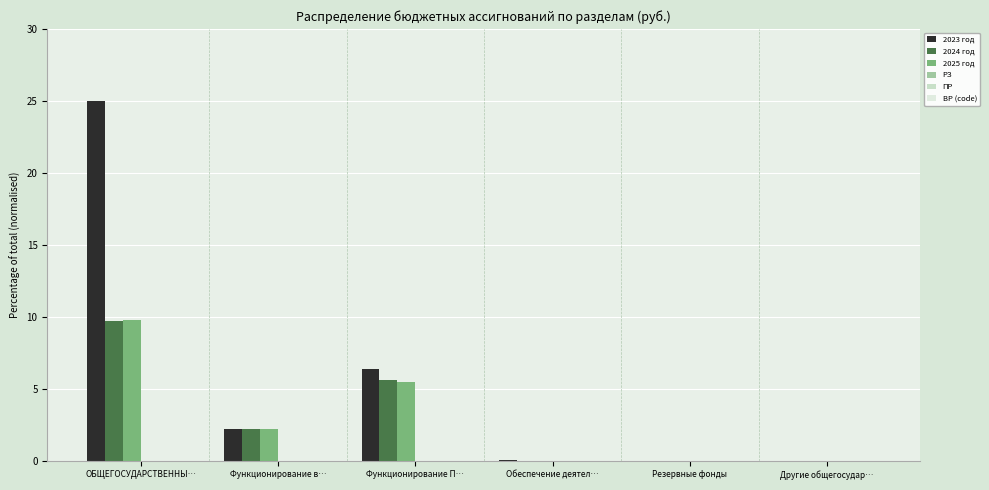

How many categories are shown in the chart?

6